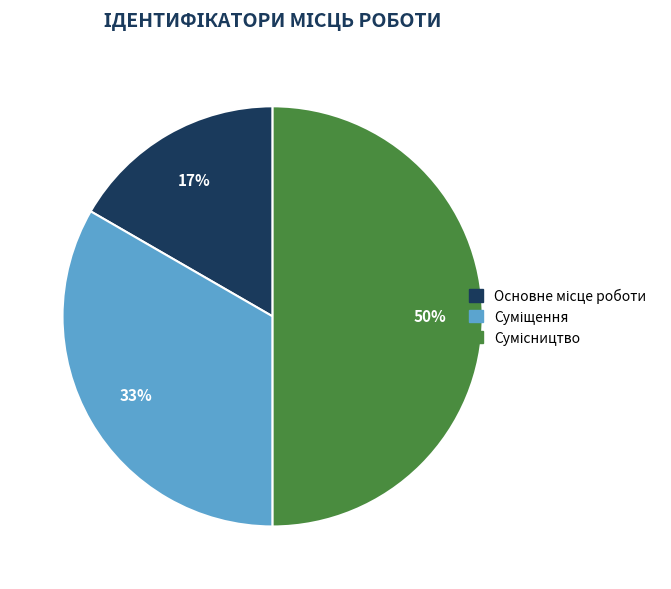

To the nearest percent, what is the difference between the largest and smallest slice percentages?

33%